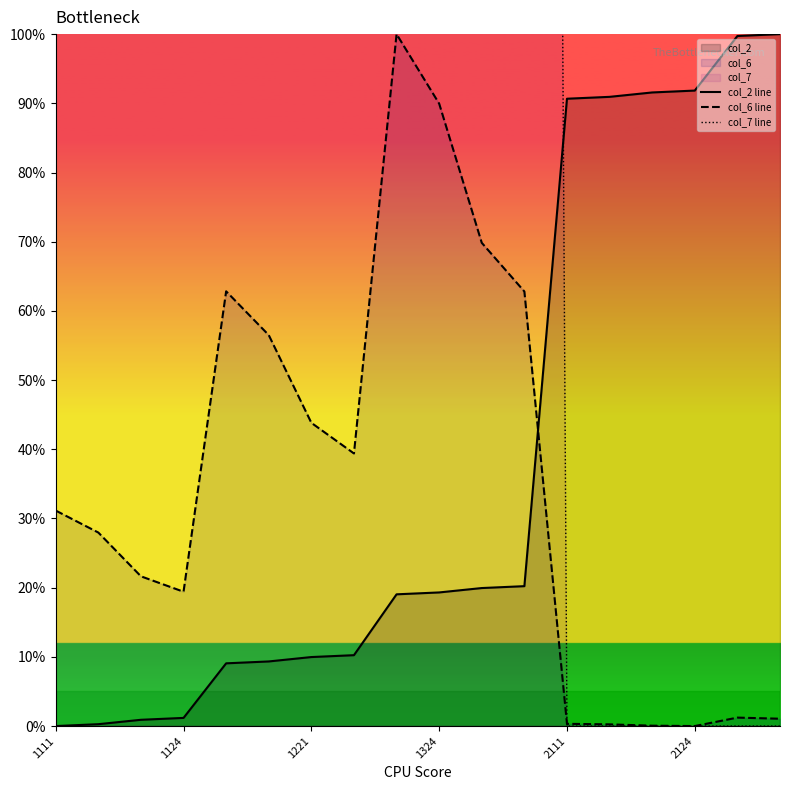

Does the chart display data point markers on the line(s)?

No